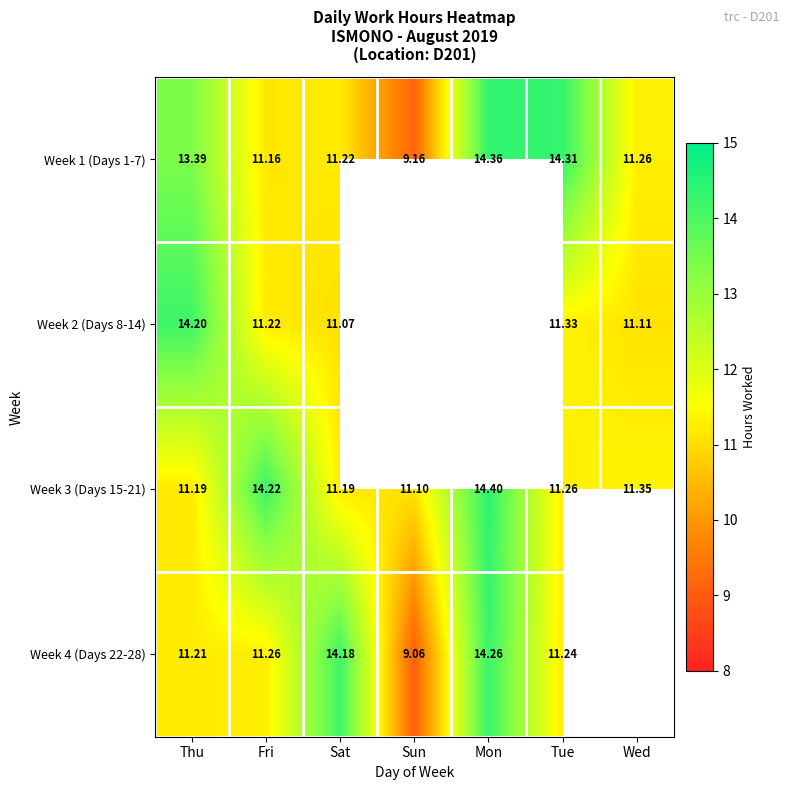

What is the spread (max minus min) of values at Thu?

3.0